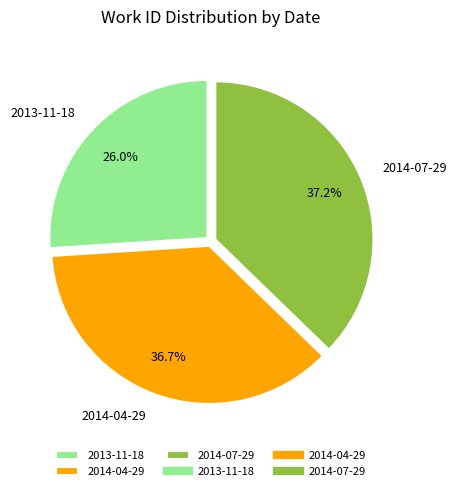

Approximately how many times larger is the value at 2014-04-29 compared to 2013-11-18?

1.4